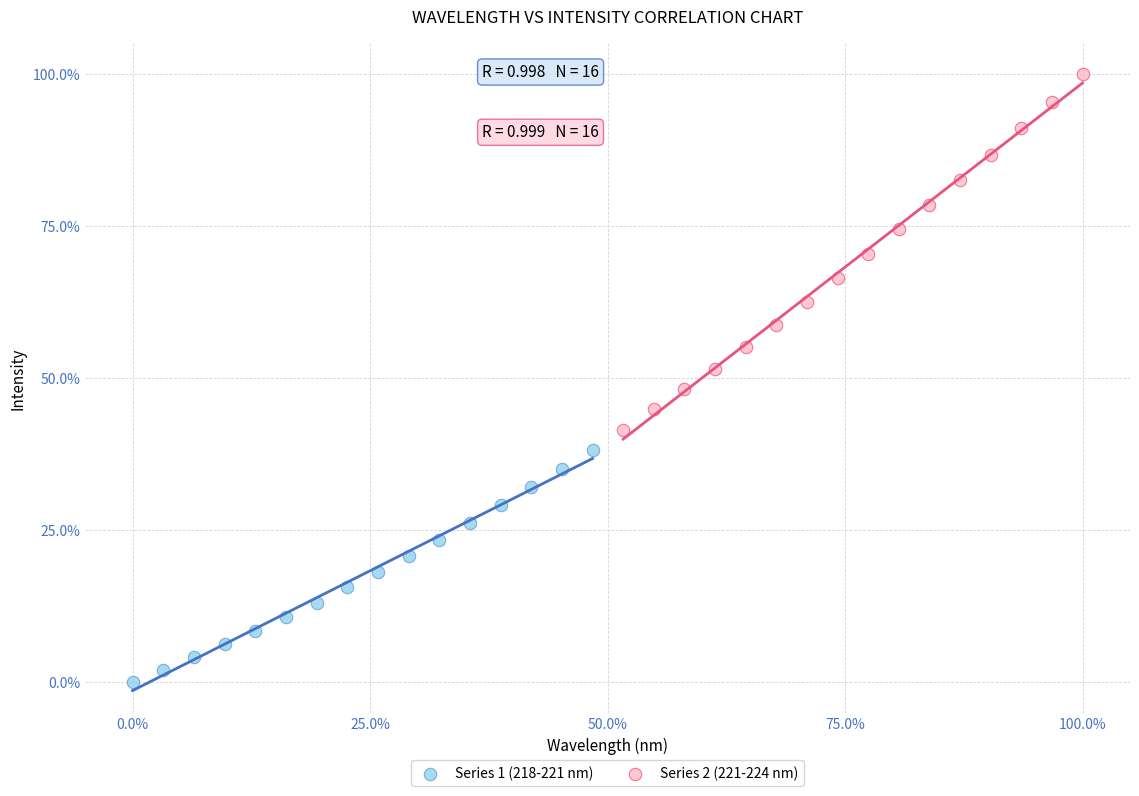

What are all the series names shown in the legend?

Series 1 (218-221 nm), Series 2 (221-224 nm)